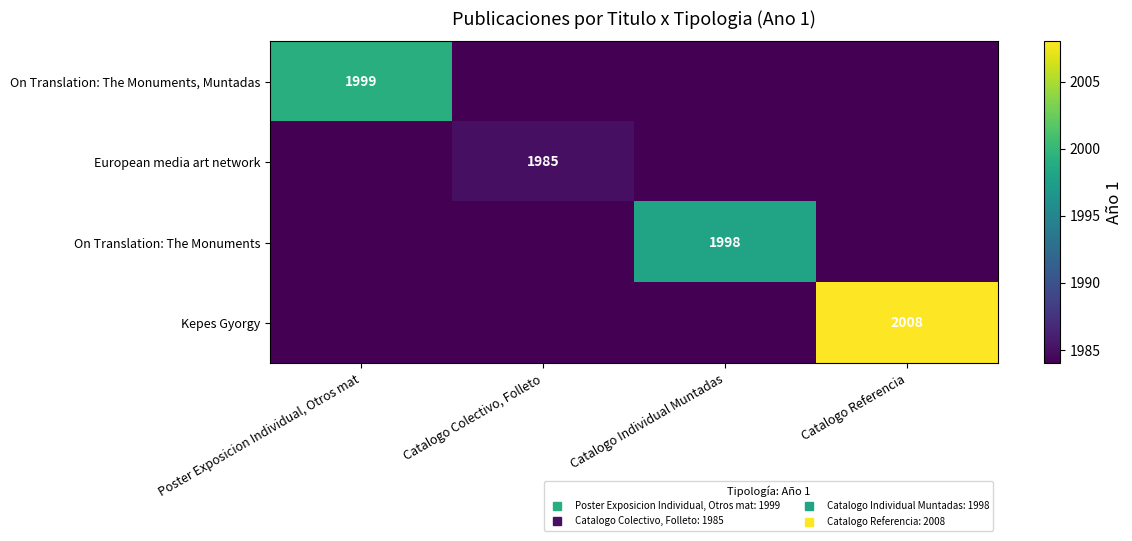

Where is On Translation: The Monuments nearest to the value 1991?

Poster Exposicion Individual, Otros mat